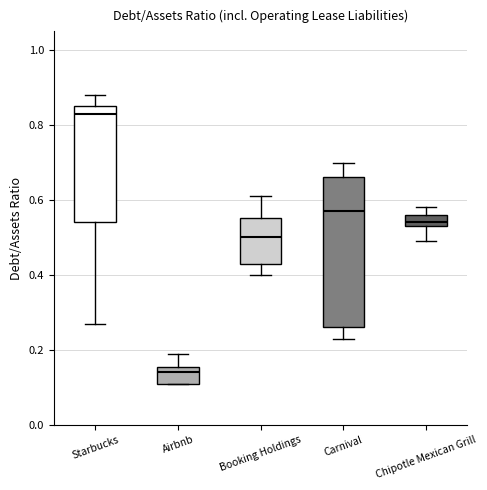

Reading left to right, read every box against the y-axis: the position of its median line, the range the box covers, and the ends of its whiskers. The values are not printed on the chart, so give them approximately, as read against the axis.

Starbucks: median 0.84, box 0.54 to 0.86, whiskers 0.28 to 0.88
Airbnb: median 0.14, box 0.12 to 0.16, whiskers 0.12 to 0.20
Booking Holdings: median 0.50, box 0.44 to 0.56, whiskers 0.40 to 0.62
Carnival: median 0.58, box 0.26 to 0.66, whiskers 0.24 to 0.70
Chipotle Mexican Grill: median 0.54 (just above the box's lower edge), box 0.54 to 0.56, whiskers 0.50 to 0.58